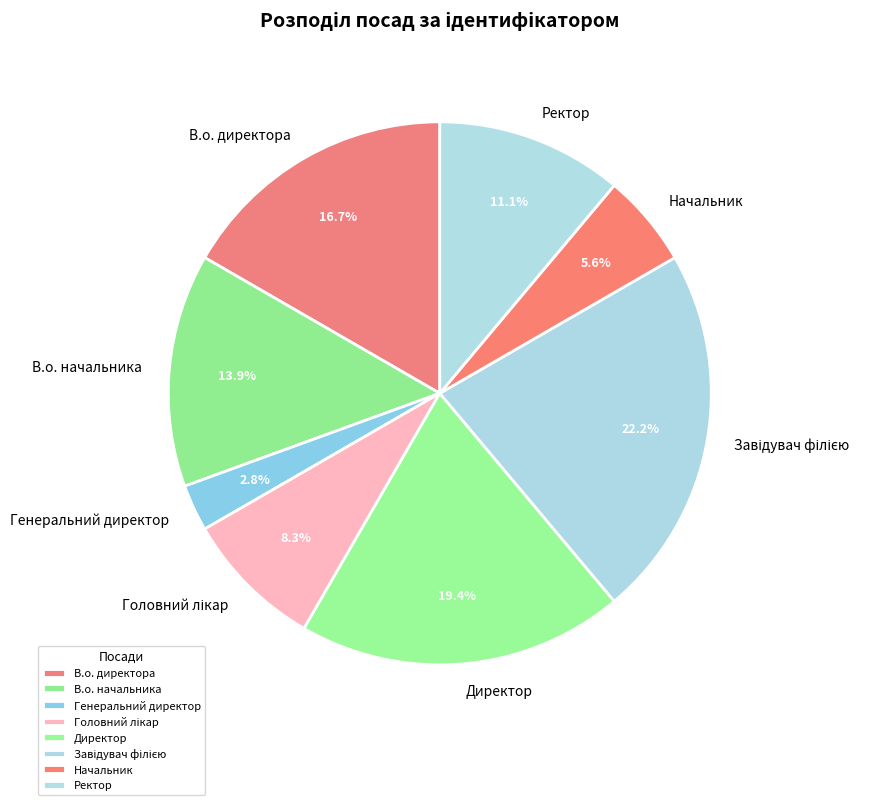

The Директор slice represents 19% of the pie. True or false?

True